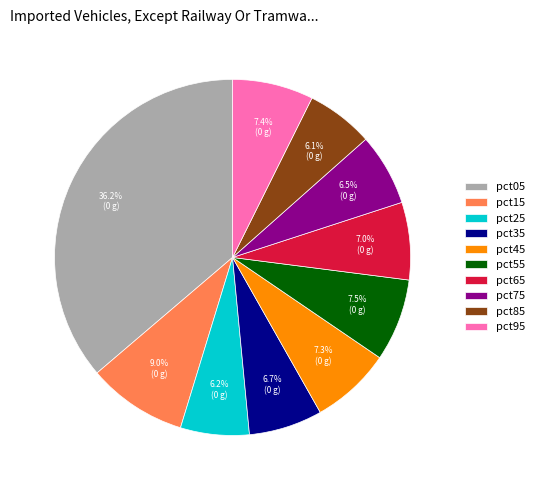

What percentage is the pct35 slice, to the nearest percent?

7%